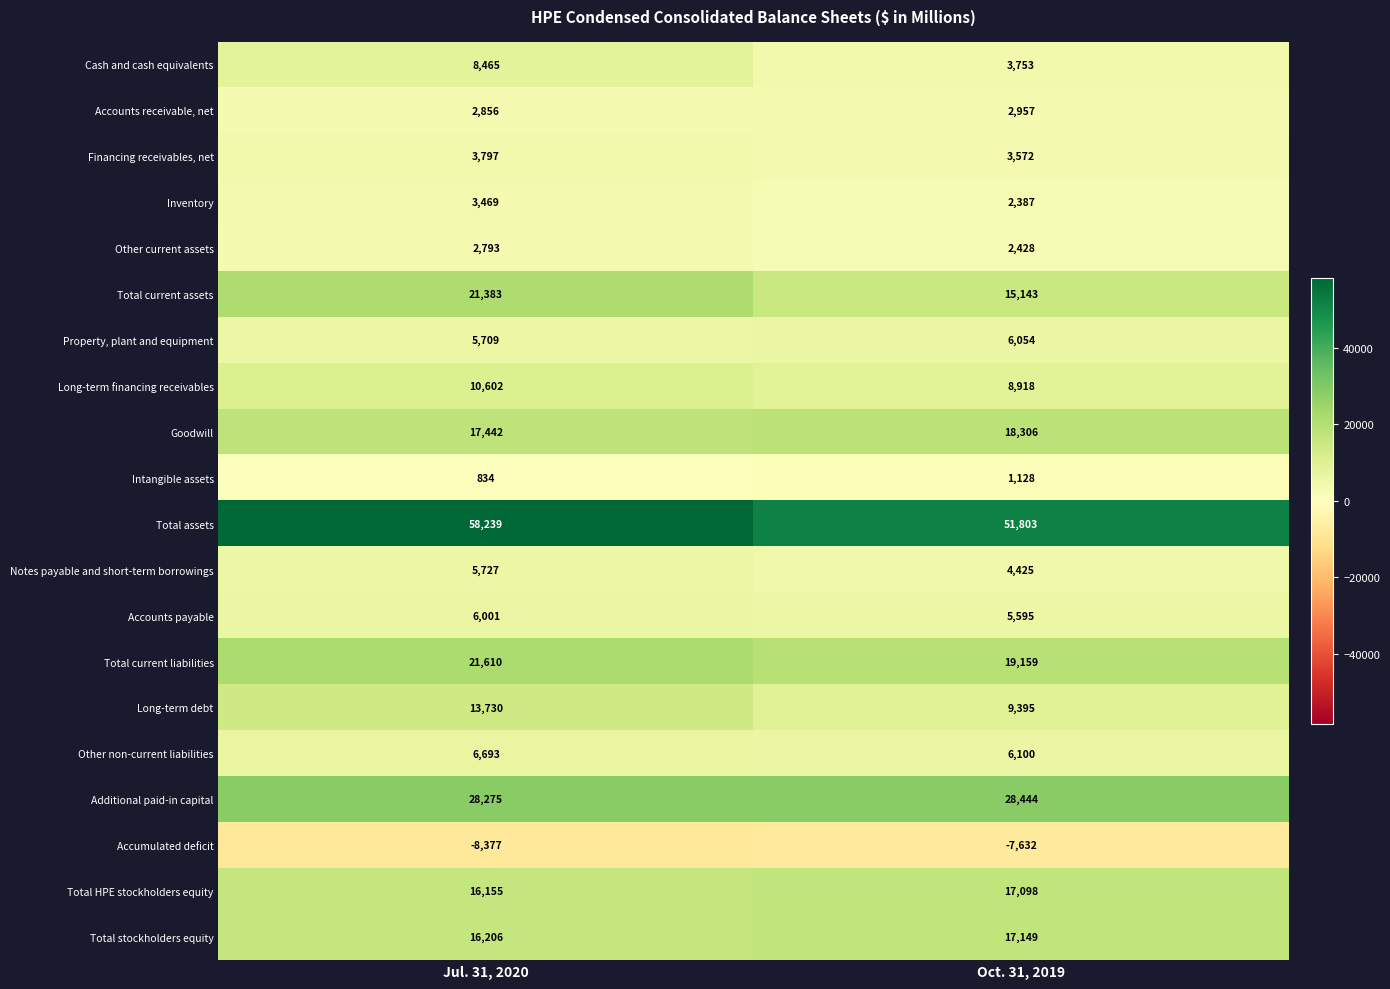

What is the difference between the highest and lowest values at Jul. 31, 2020?

66616